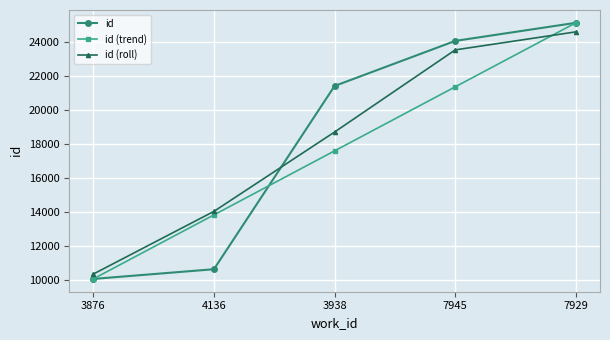

Read the id (roll) value at 3938.

18710.3